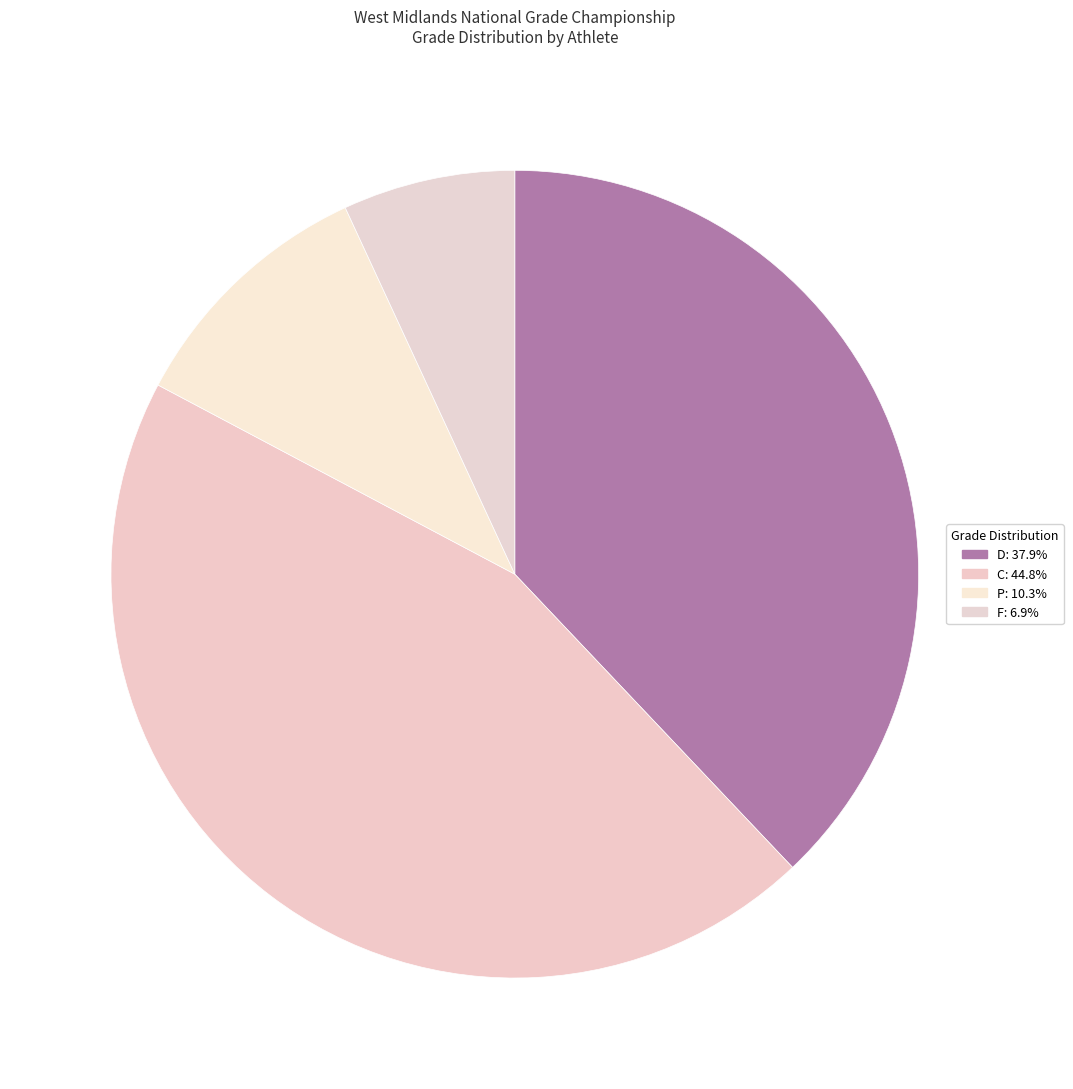

Does any single category account for the majority?

No